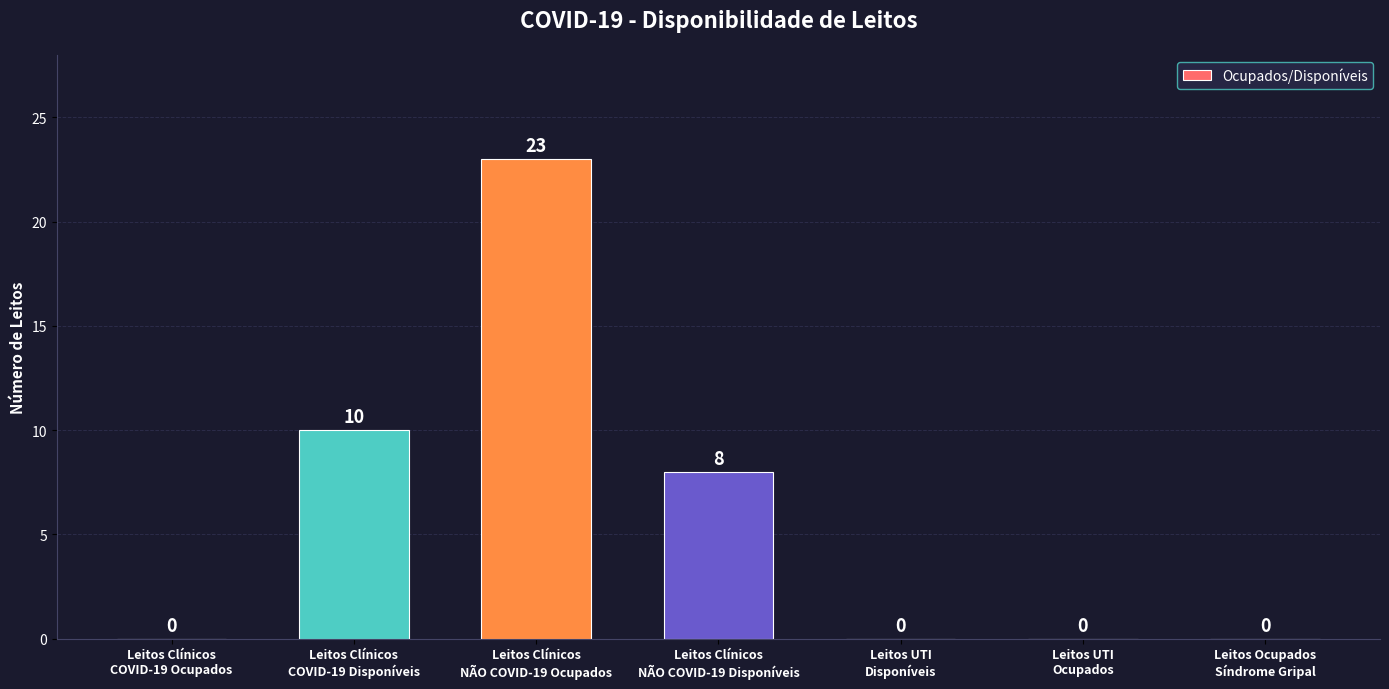

What is the greatest value displayed?

23